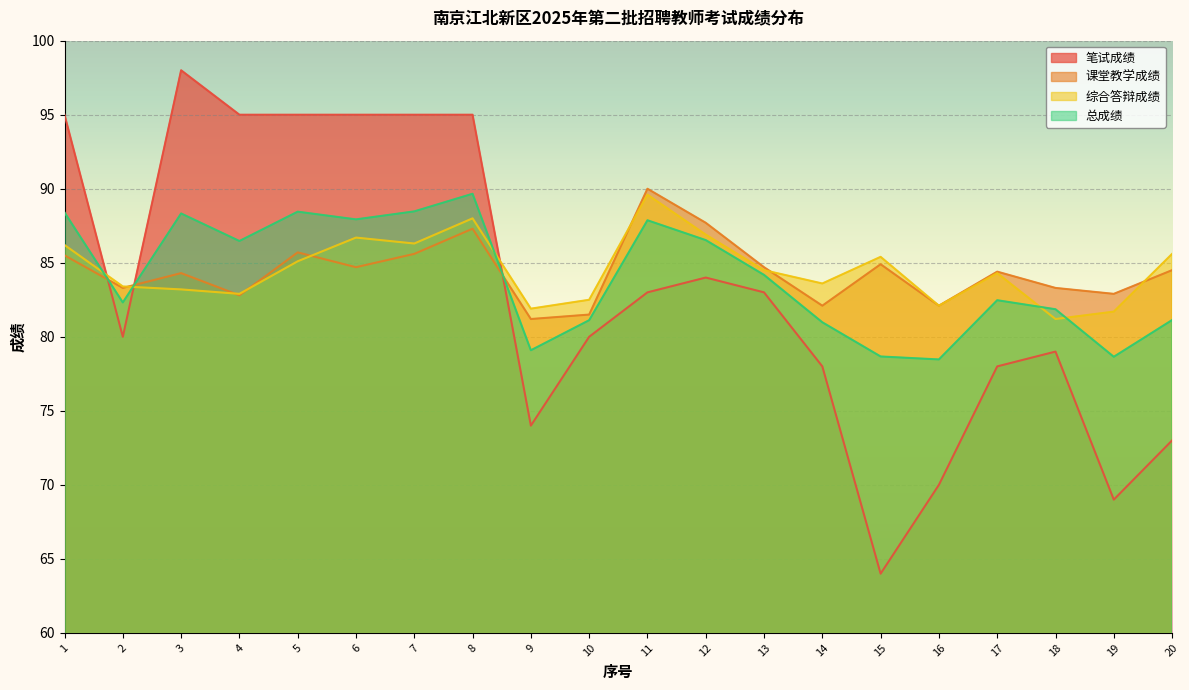

Where do 课堂教学成绩 and 综合答辩成绩 first cross each other?

2 and 3